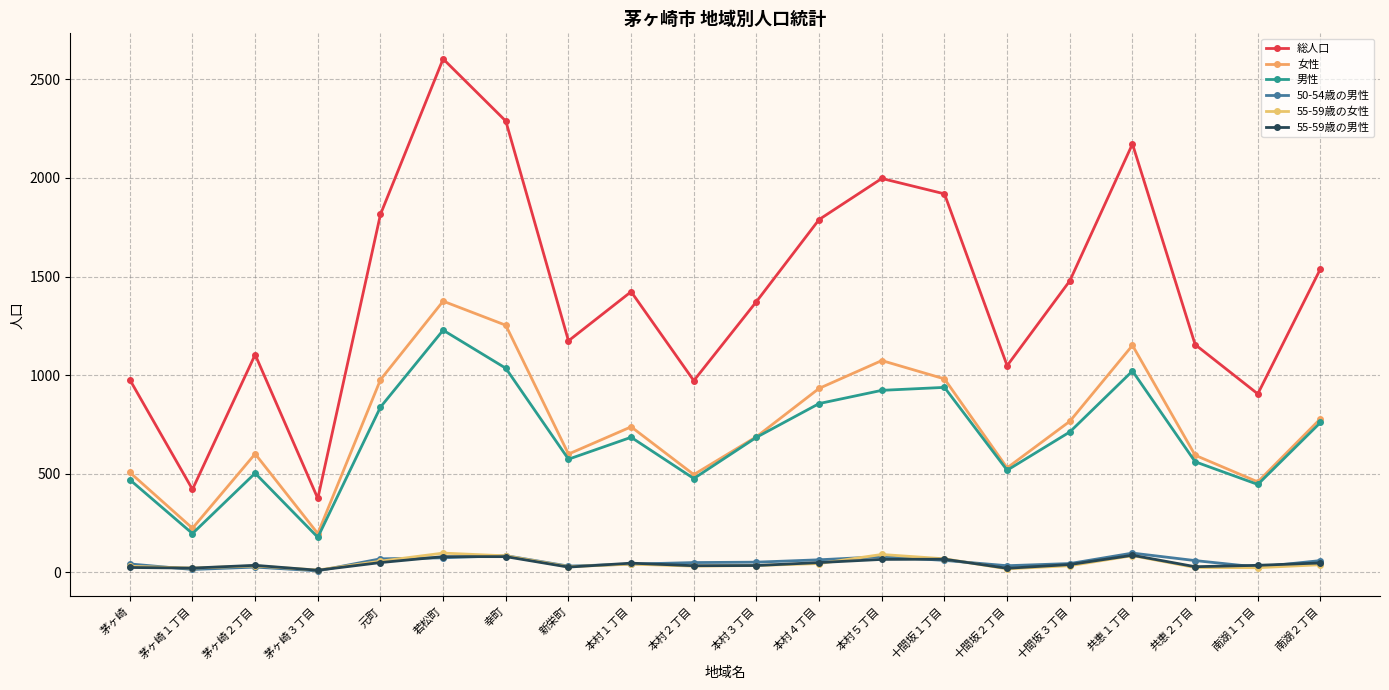

At which label does 女性 first exceed 738?

元町